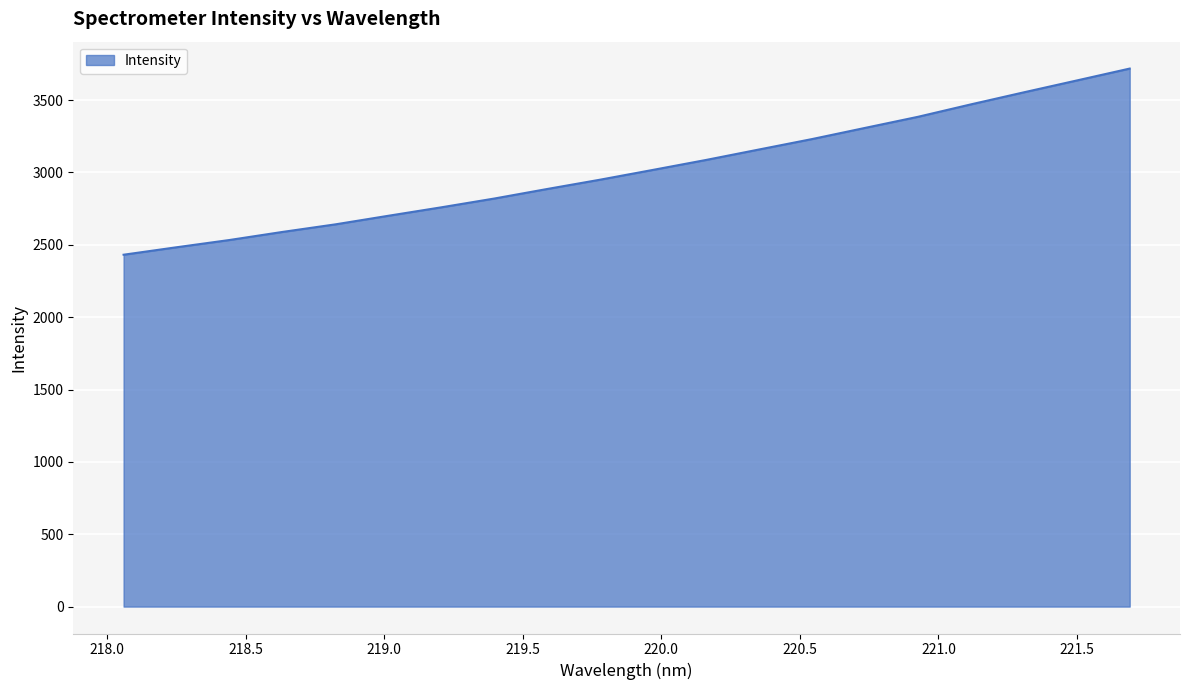

What is the difference between the maximum and minimum values?

1286.4